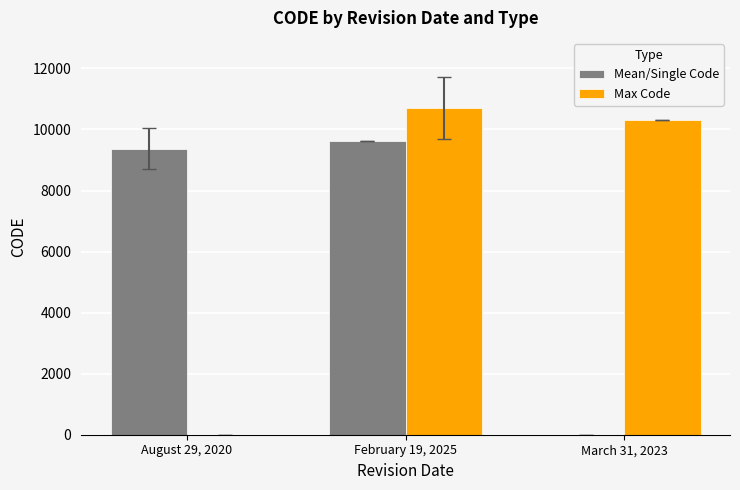

How many groups of bars are there?

3